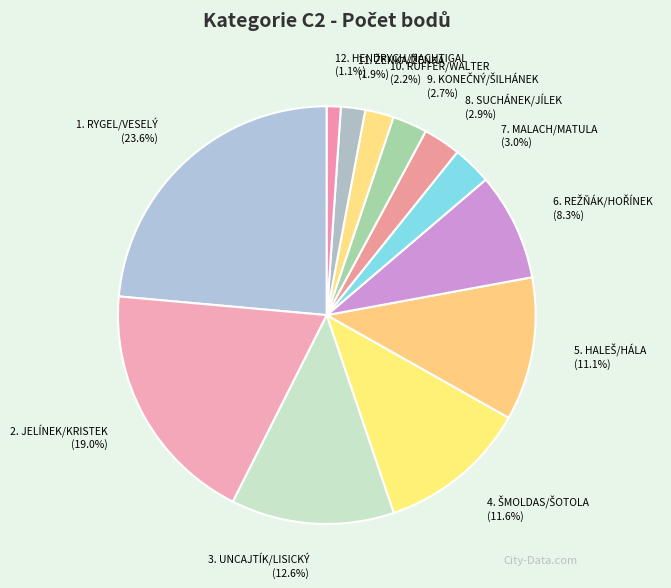

How many slices are in this pie chart?

12